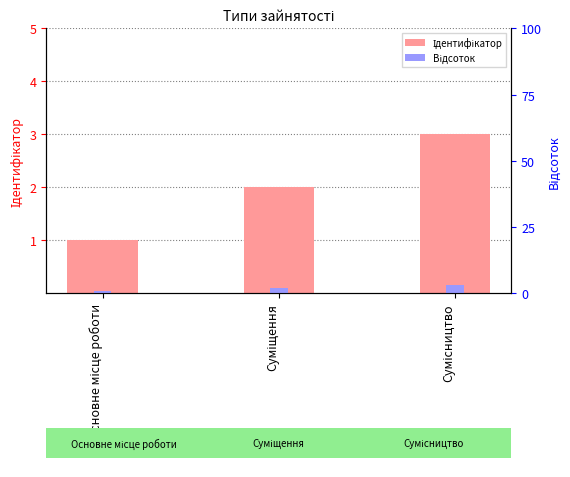

Approximately how many times larger is the value at Основне місце роботи compared to Сумісництво?

0.3